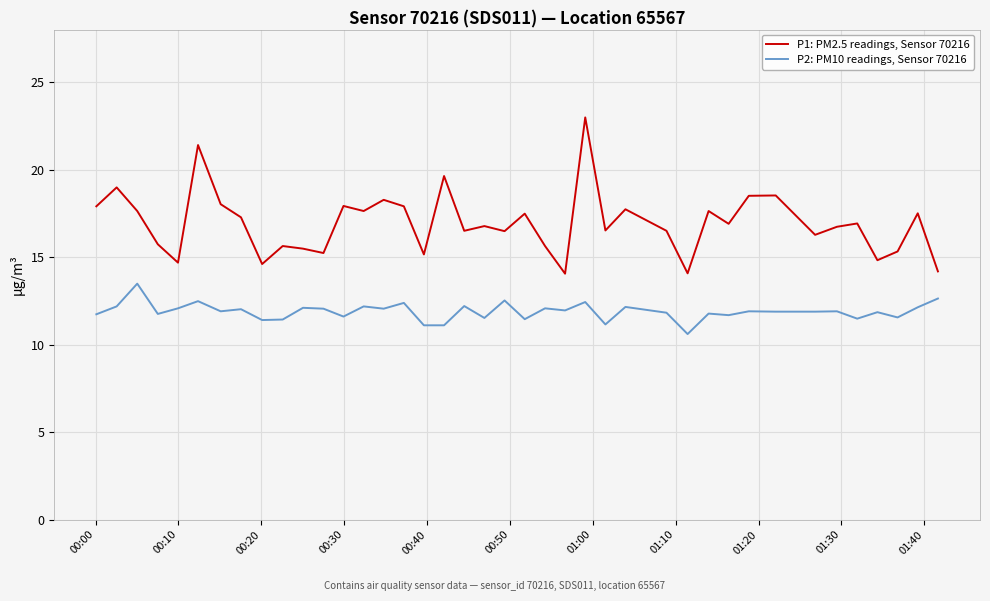

How many distinct data groups are displayed?

2